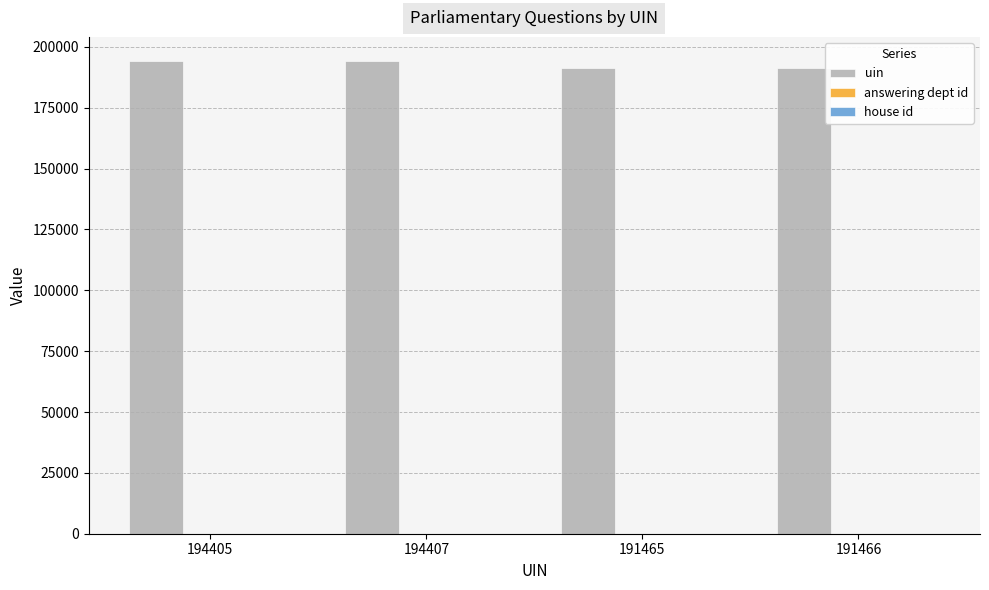

Which series has the largest total across all categories?

uin